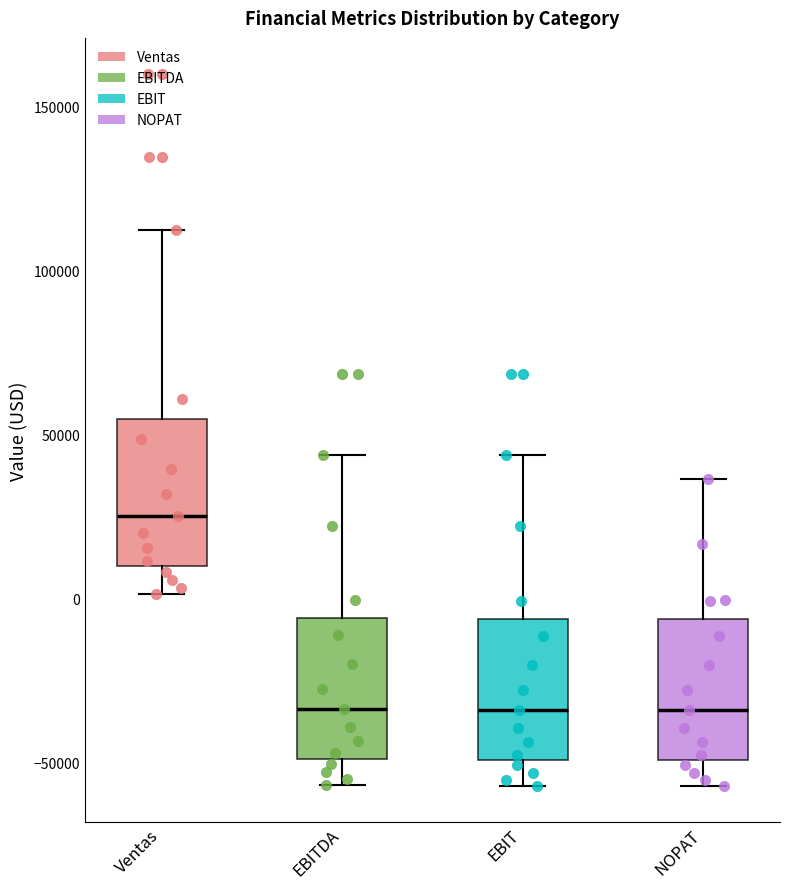

Reading left to right, read every box against the y-axis: the position of its median line, the range the box covers, and the ends of its whiskers. The values are not printed on the chart, so give them approximately, as read against the axis.

Ventas: median 25000, box 10000 to 55000, whiskers 0 to 110000
EBITDA: median -35000, box -50000 to -5000, whiskers -55000 to 45000
EBIT: median -35000, box -50000 to -5000, whiskers -55000 to 45000
NOPAT: median -35000, box -50000 to -5000, whiskers -55000 to 35000